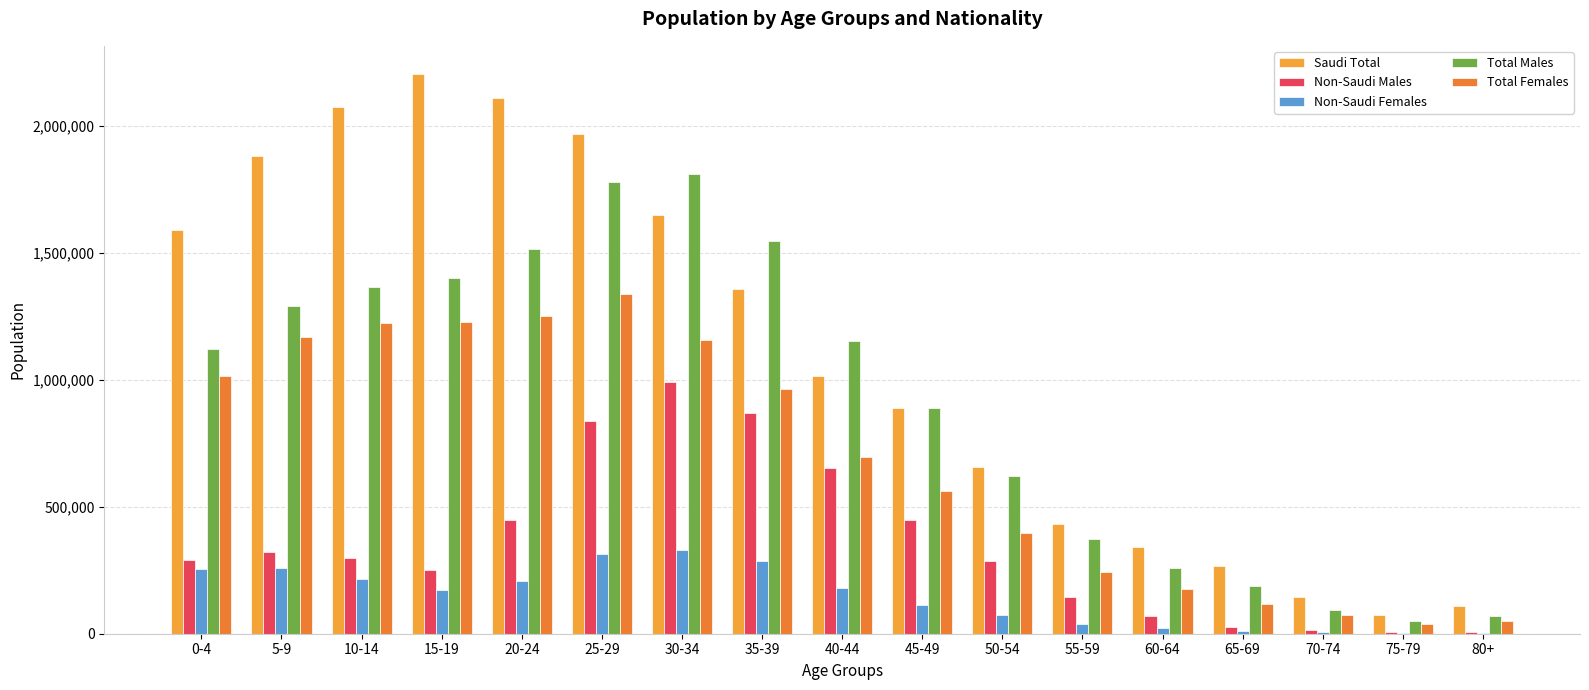

The value of Total Females at 0-4 is 1017471. True or false?

True